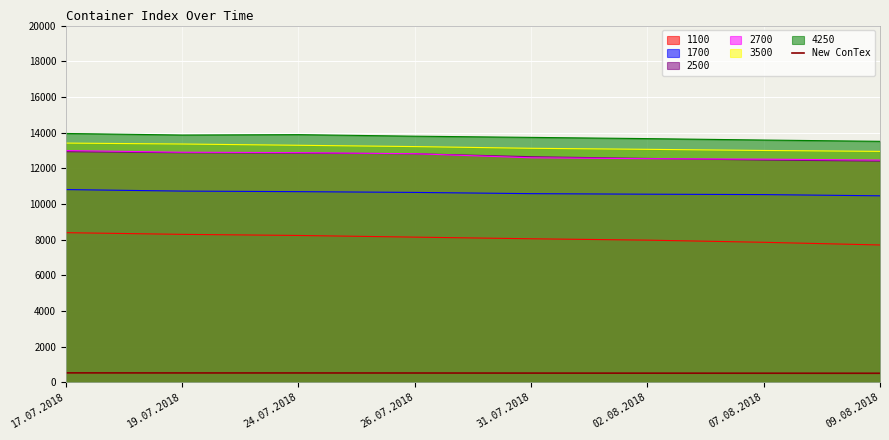

List the labels in order of value, largest first.

17.07.2018, 19.07.2018, 24.07.2018, 26.07.2018, 31.07.2018, 02.08.2018, 07.08.2018, 09.08.2018